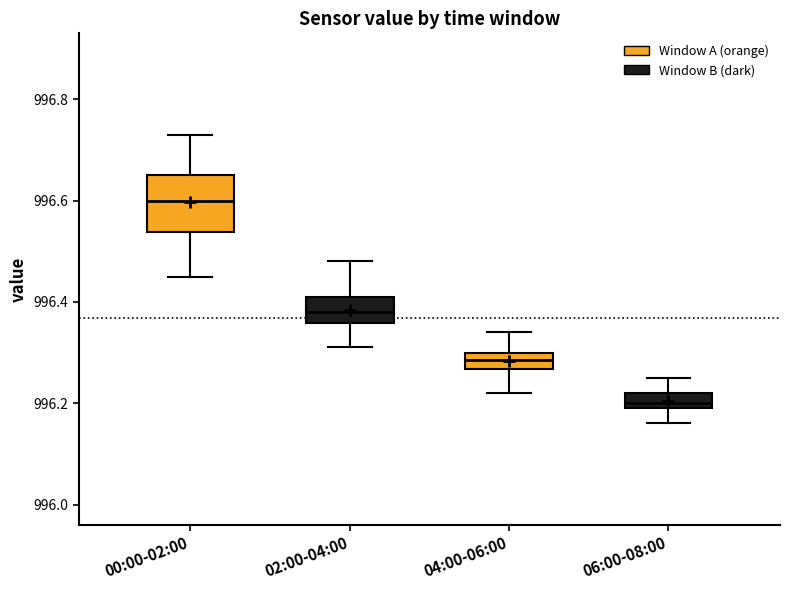

Which box has the lowest median line?

06:00-08:00